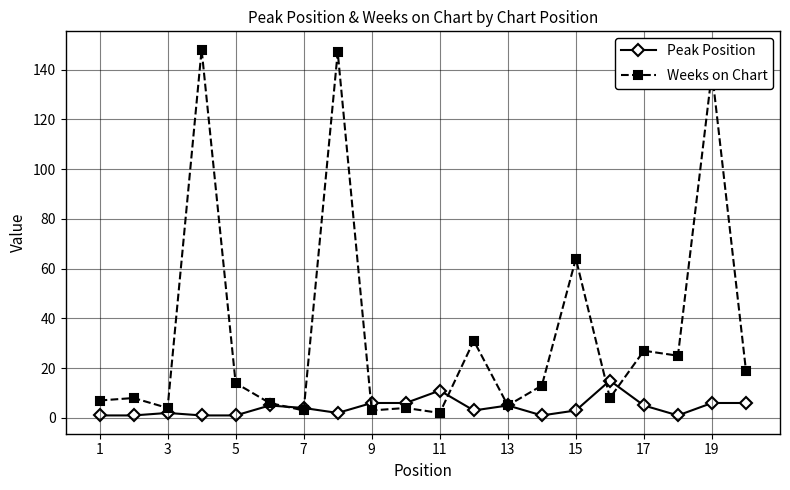

Rank the series by their maximum value, from lowest to highest.

Peak Position, Weeks on Chart